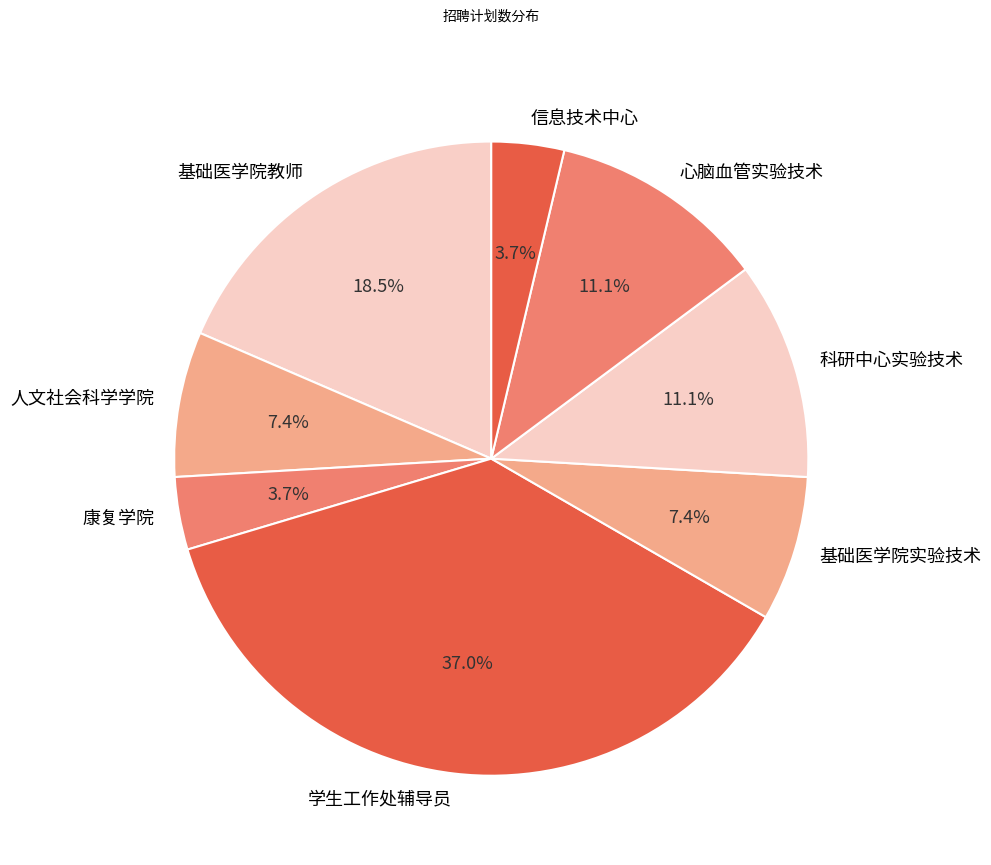

Is 人文社会科学学院 the majority of the pie?

No